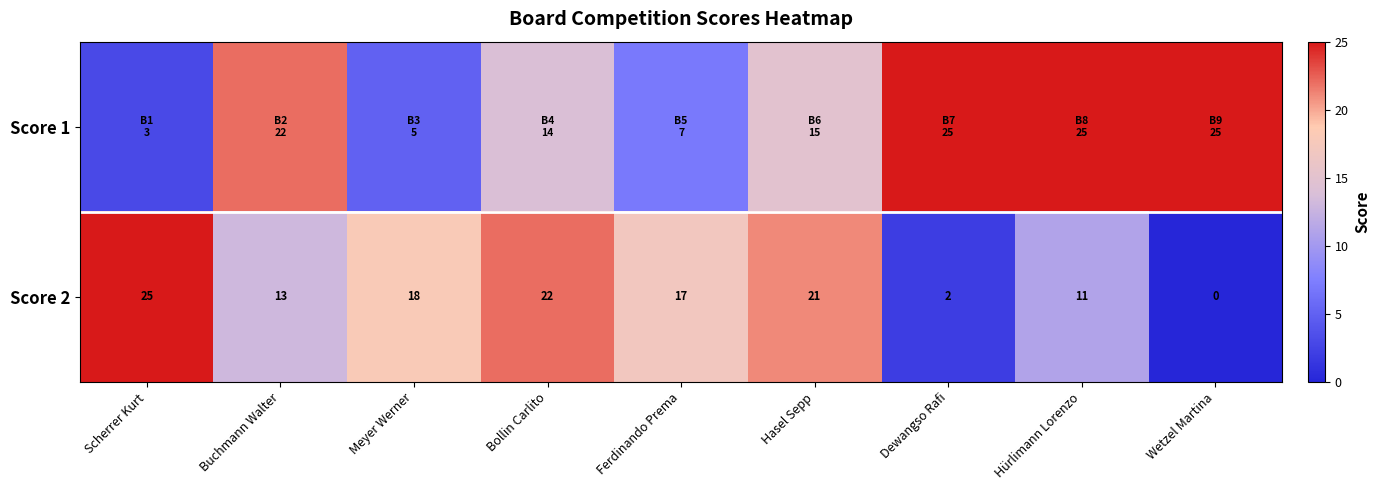

How many data points in Score 2 are less than 17?

4